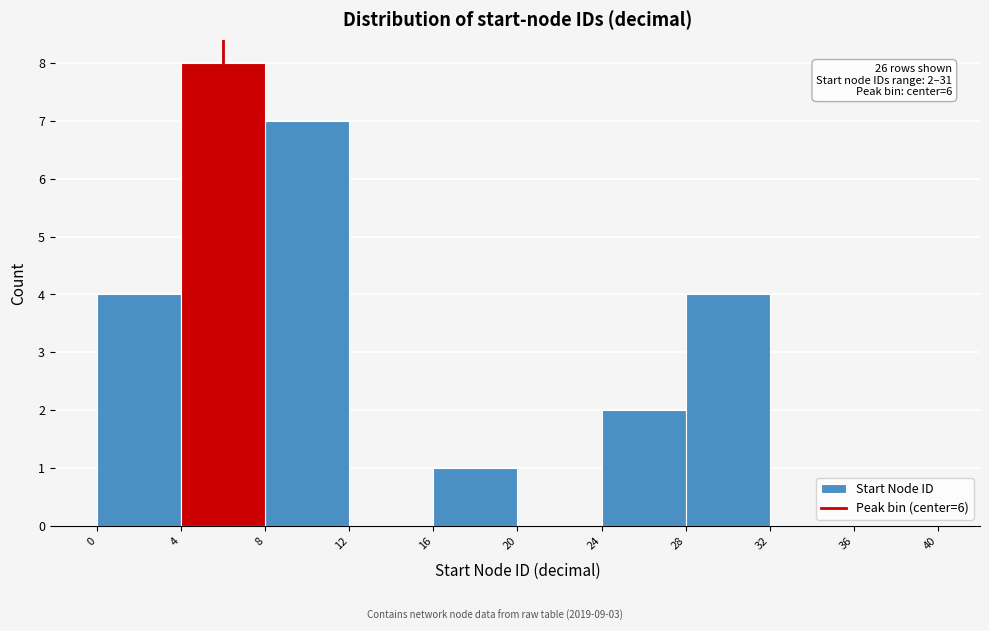

Over which range of the x-axis is the bar tallest?

4 to 8